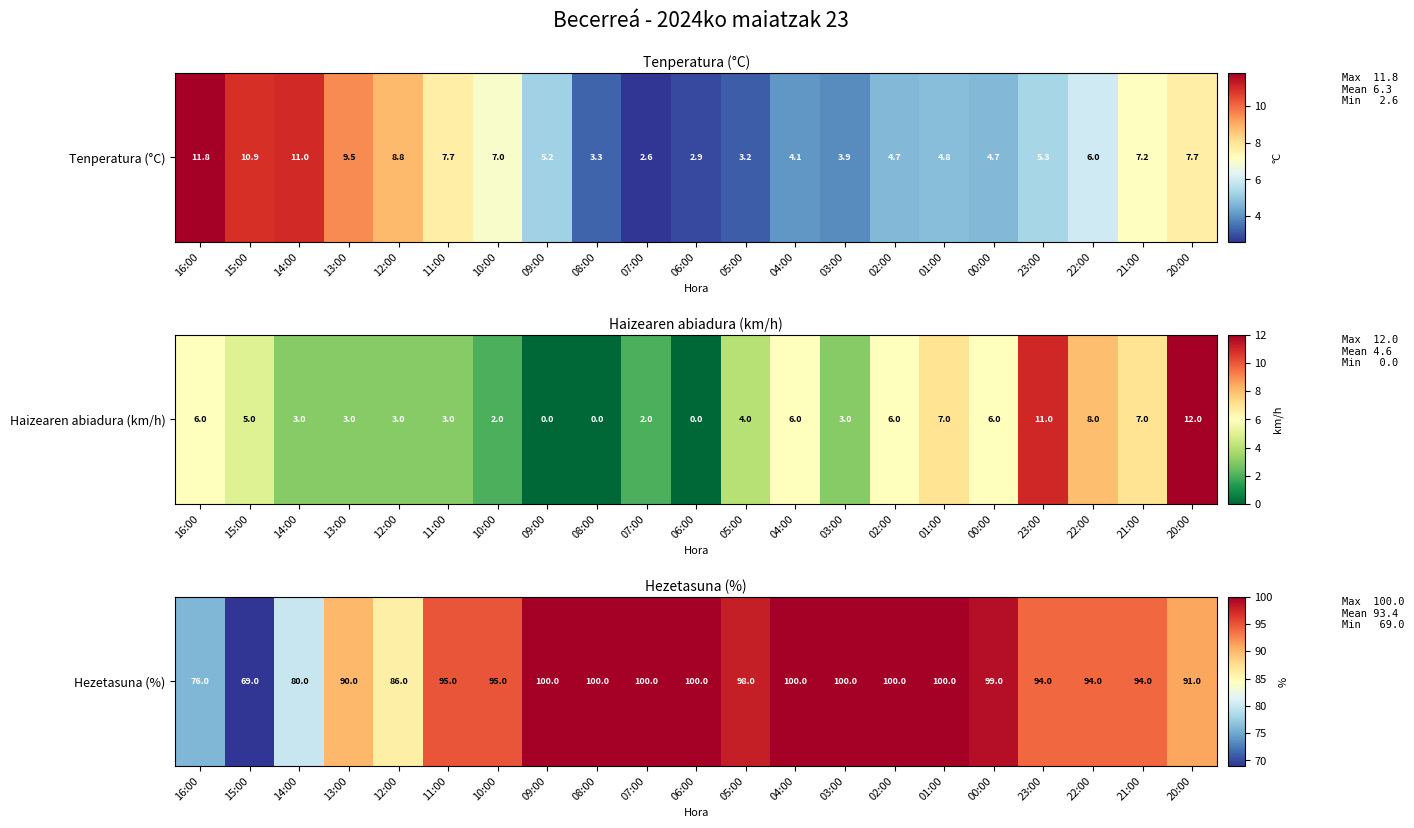

What is the approximate value at 14:00, to the nearest 10?

80